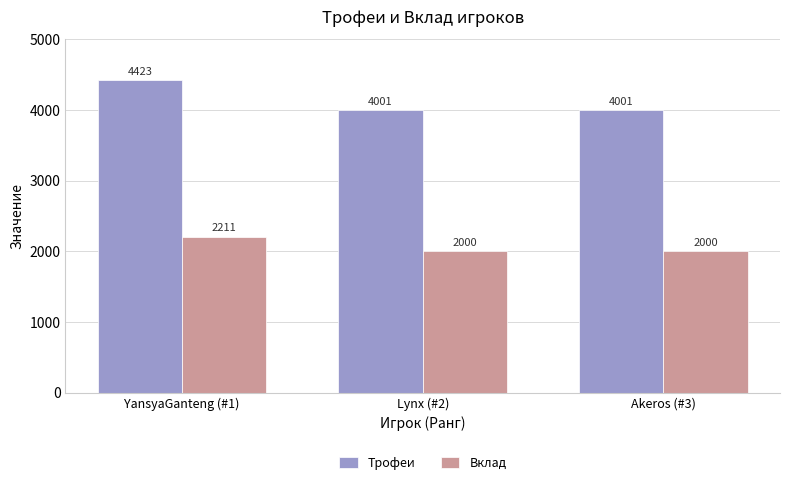

List the series in order of their peak value, lowest first.

Вклад, Трофеи